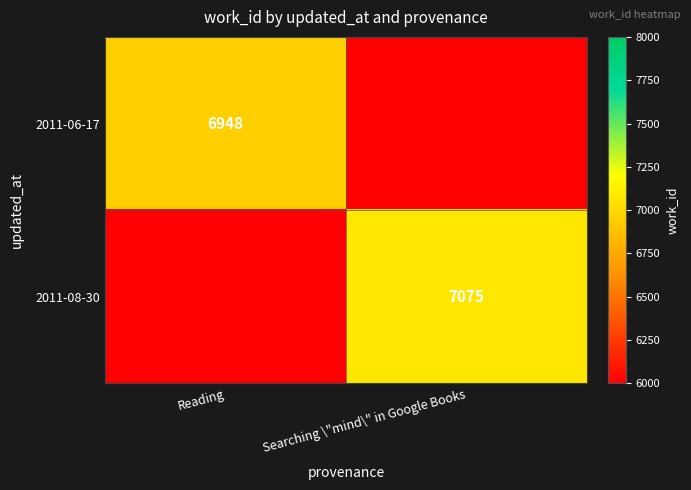

Is it true that 2011-06-17 equals 12106 at Reading?

False